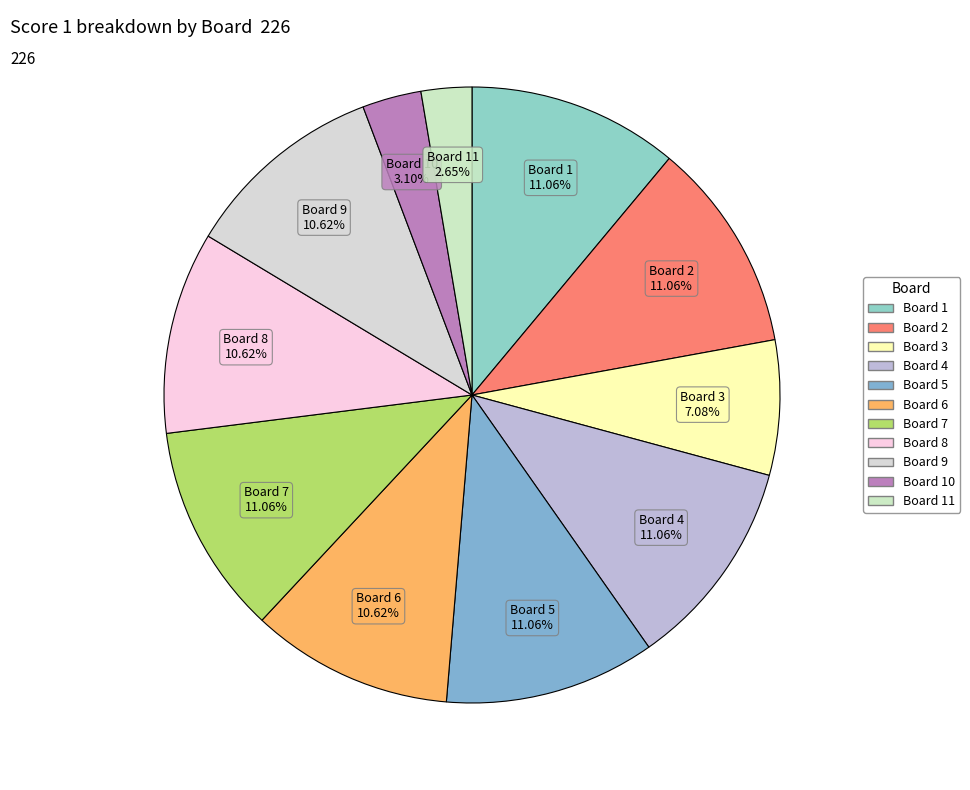

How many slices are in this pie chart?

11